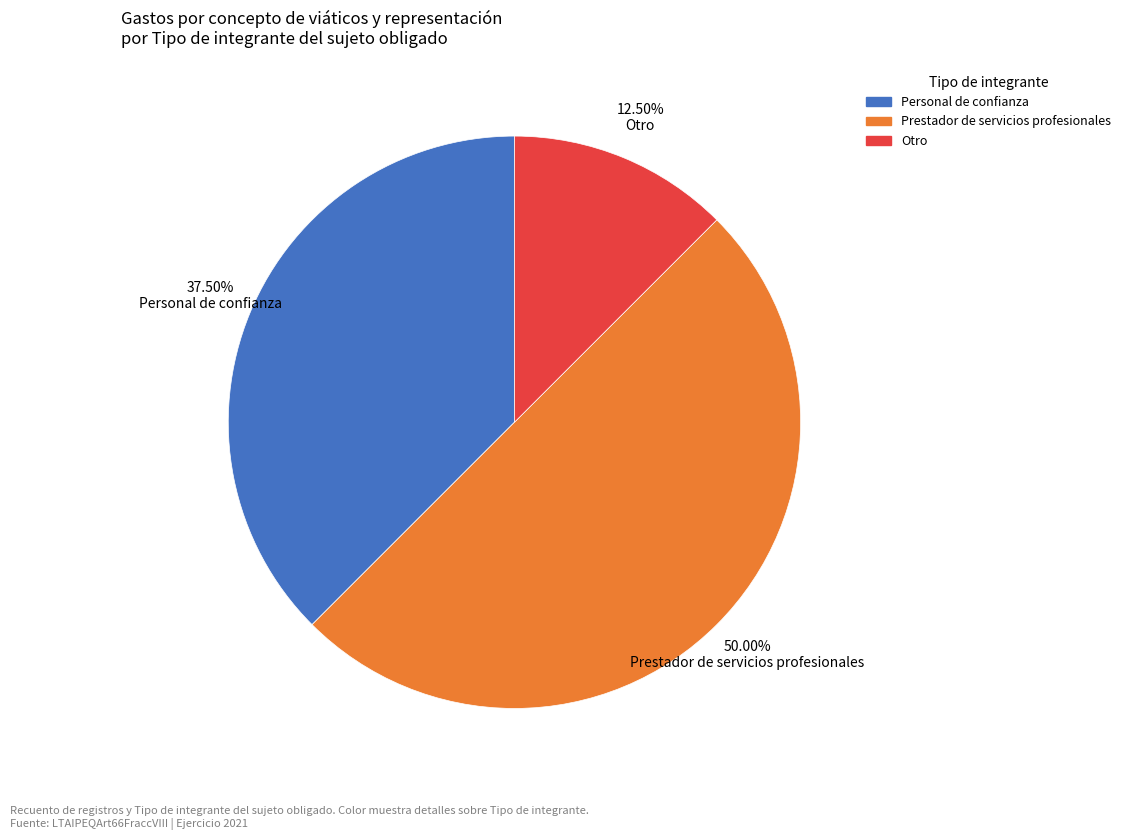

Do Otro and Prestador de servicios profesionales together represent more than half of the pie?

Yes